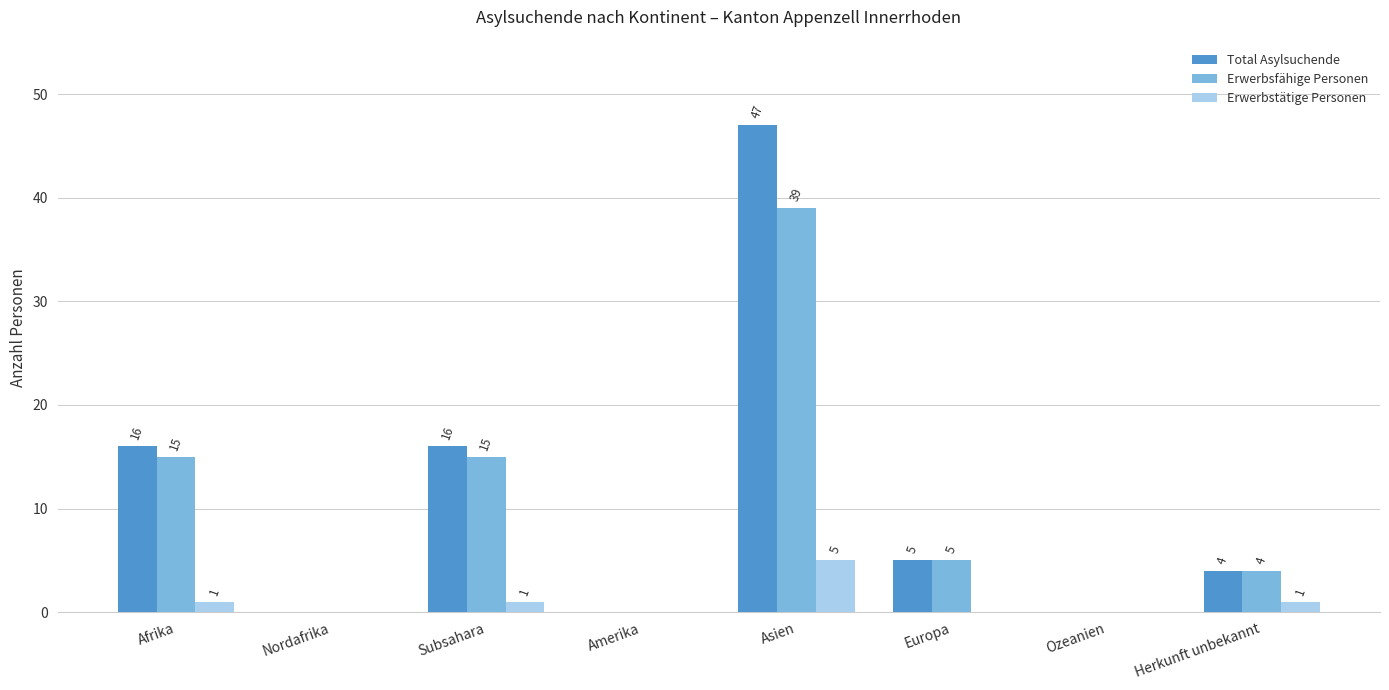

What is the sum of all Erwerbsfähige Personen values?

78